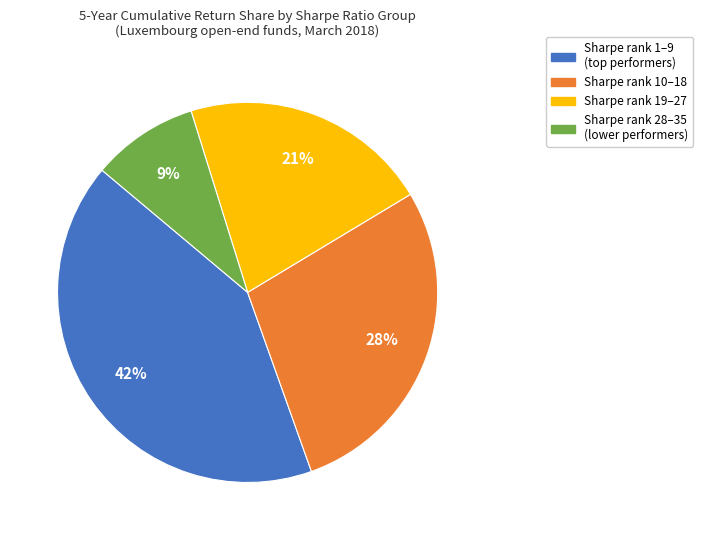

Does any single category account for the majority?

No